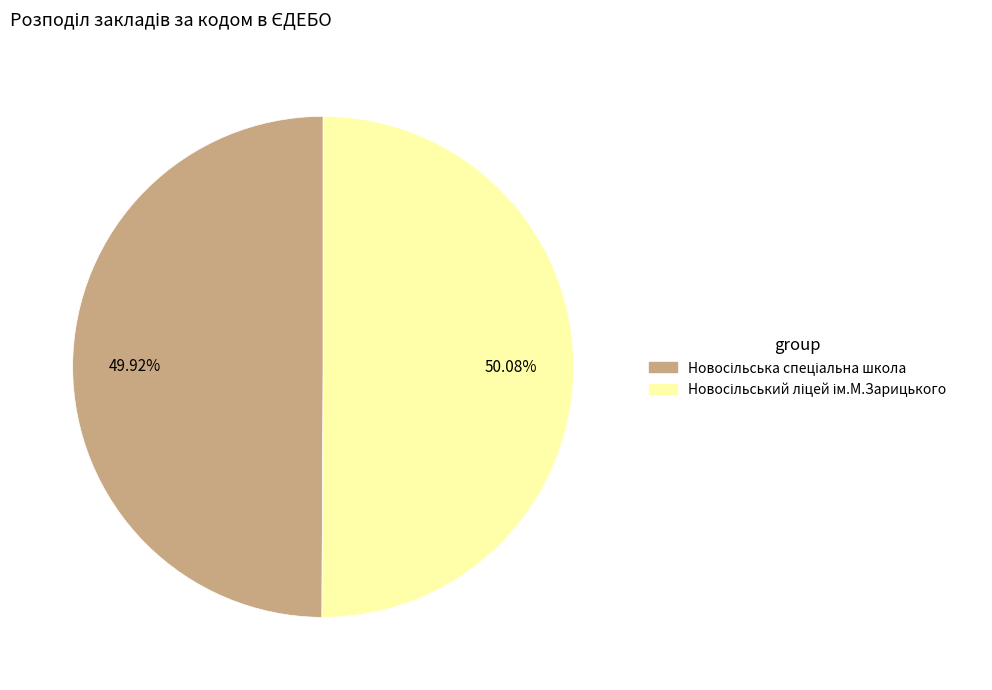

Rank the categories by value from highest to lowest.

Новосільський ліцей ім.М.Зарицького, Новосільська спеціальна школа